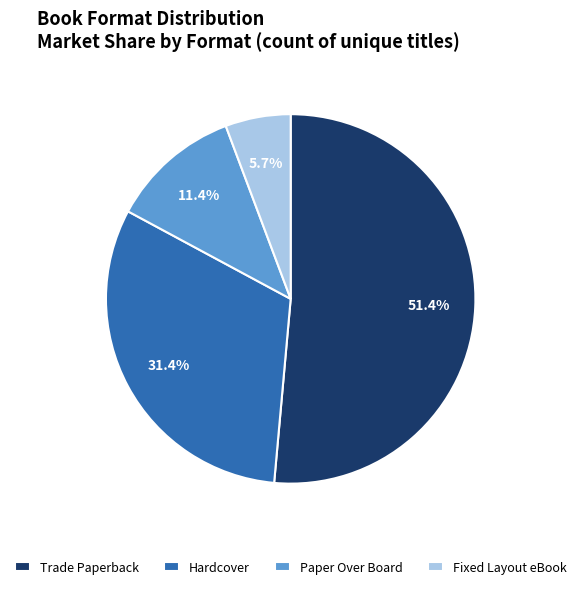

What is the smallest slice in the pie chart?

Fixed Layout eBook